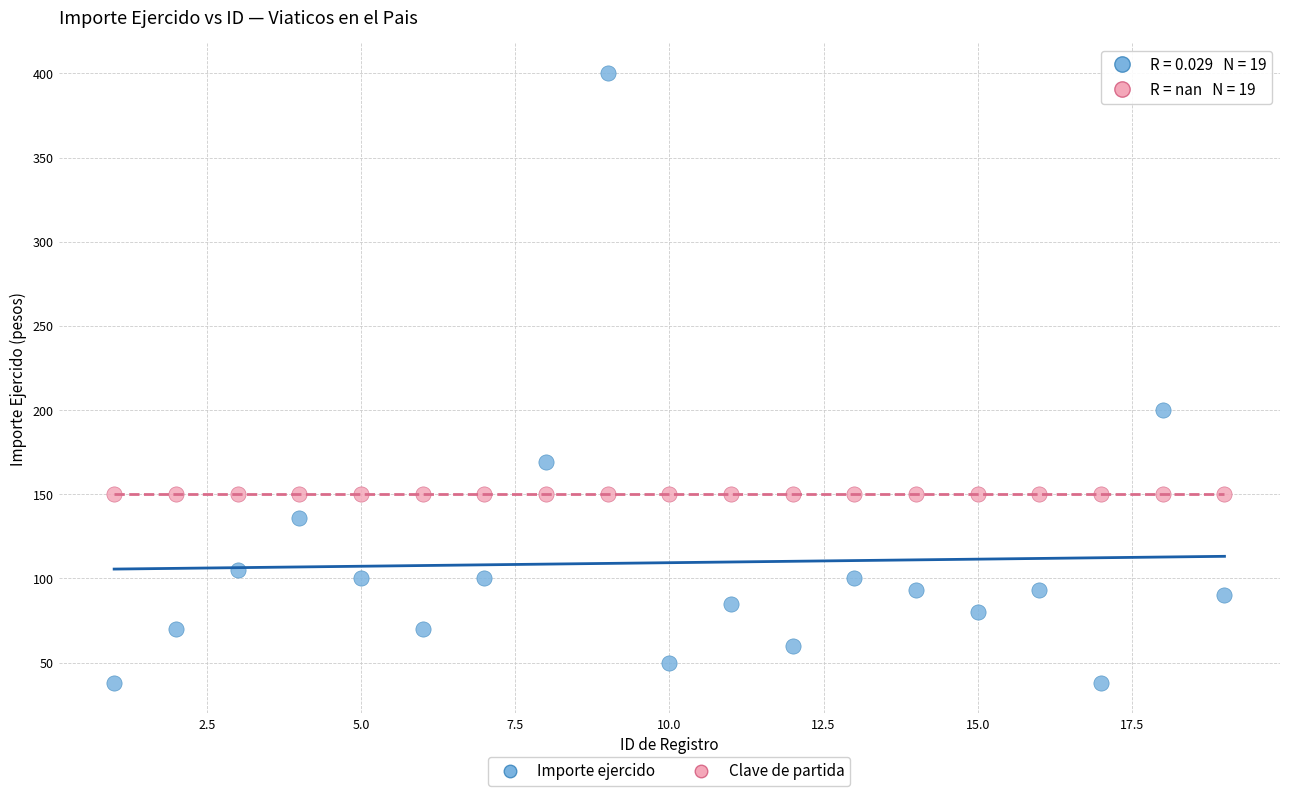

Across all series, what Y value is closest to 219?

200